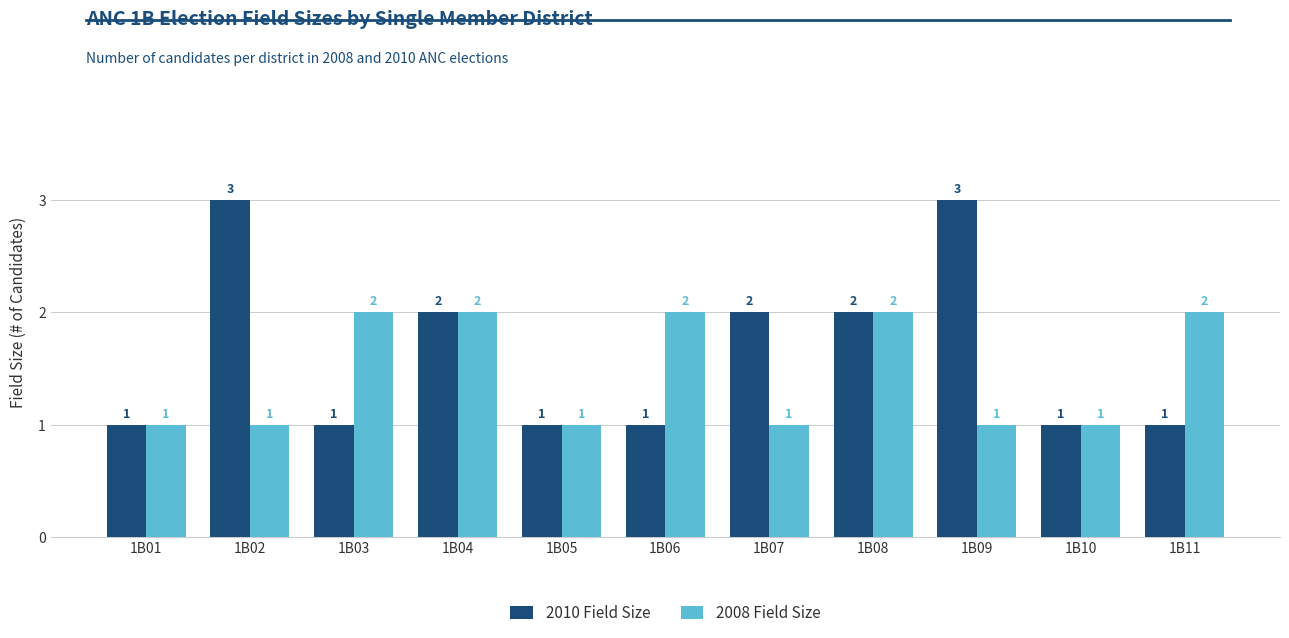

At 1B03, list the series in order from smallest to largest.

2010 Field Size, 2008 Field Size